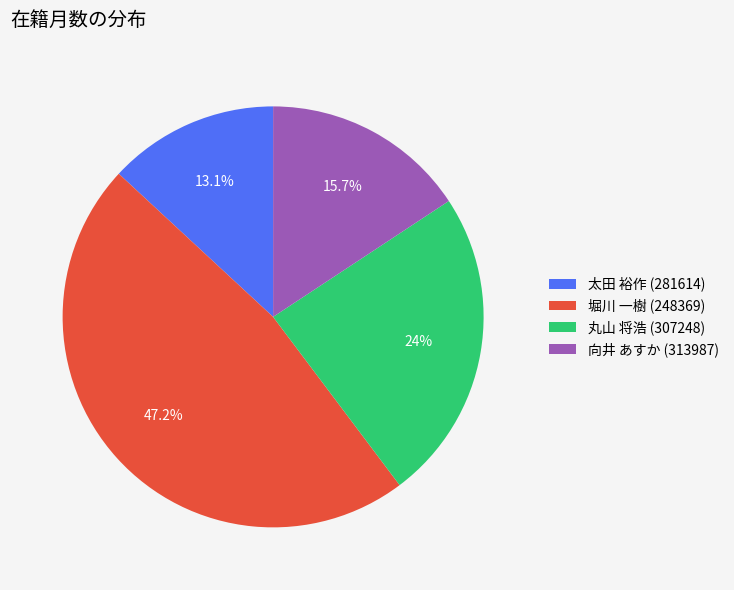

Is it true that 向井 あすか (313987) is 2% of the pie?

False